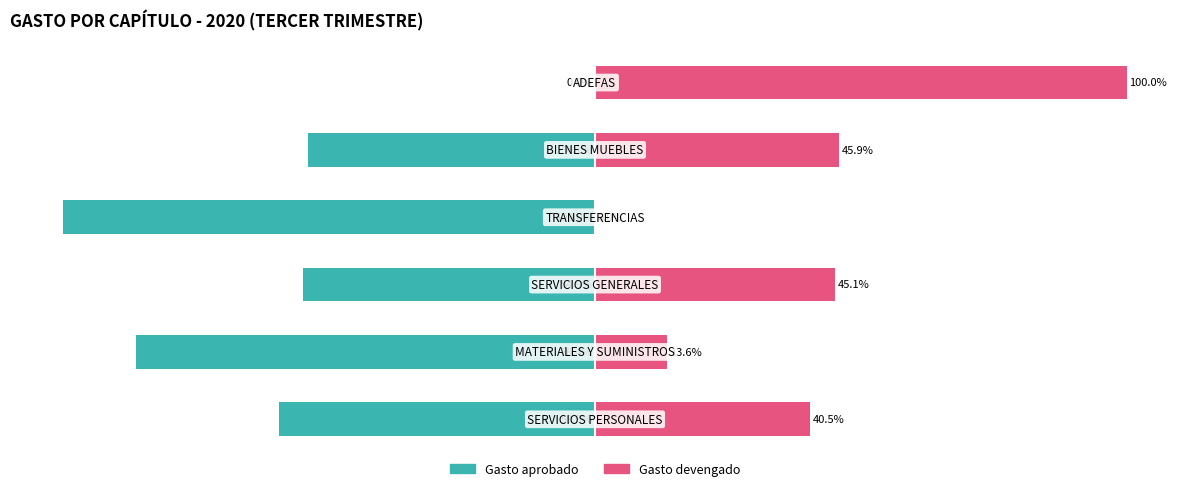

How many data points does each series have?

6